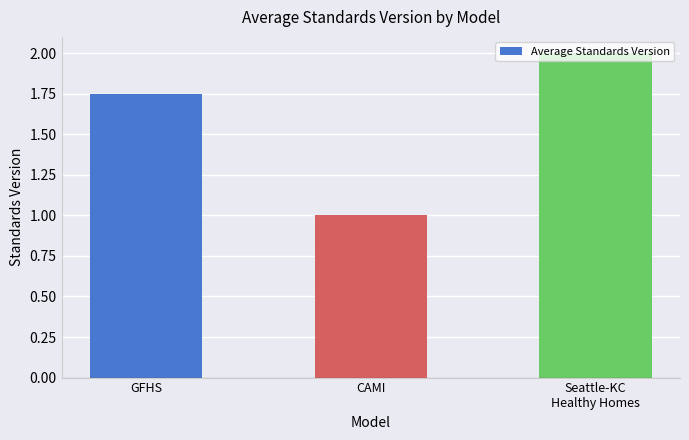

The value at CAMI is 1.6. True or false?

False